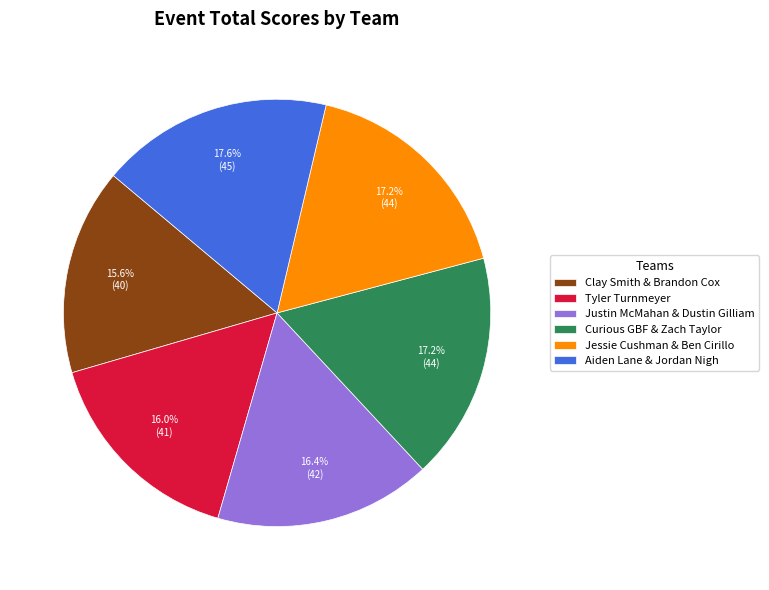

Is it true that Clay Smith & Brandon Cox is 16% of the pie?

True